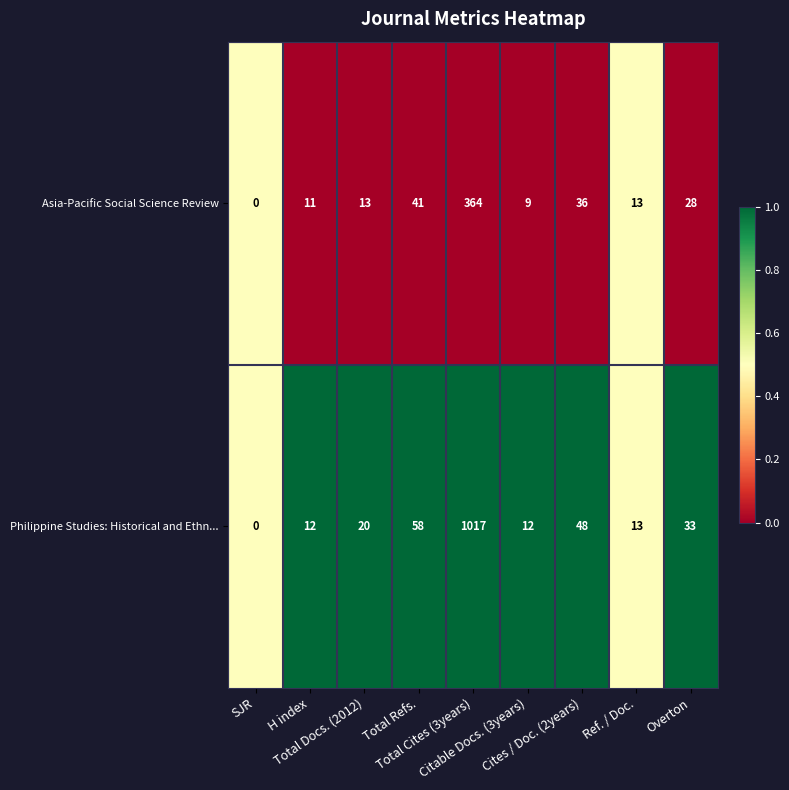

Which series has the largest total across all categories?

Philippine Studies: Historical and Ethn...